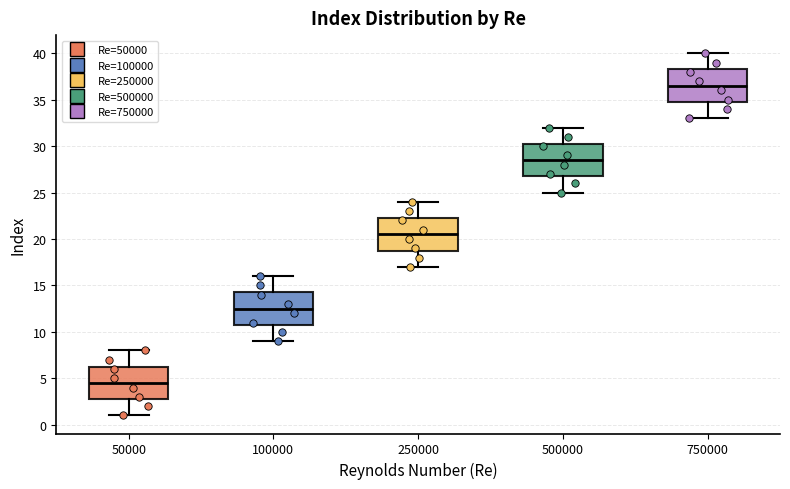

Which box's median line is the highest?

750000